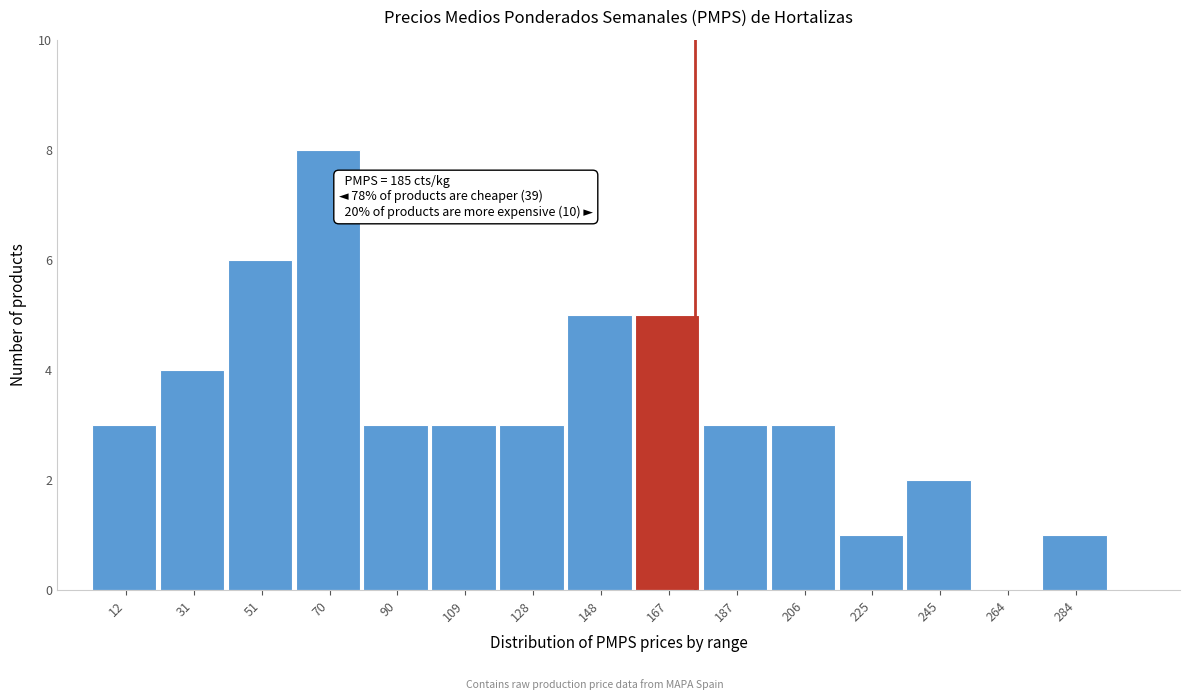

Reading left to right, what are all the values shown in this chart?

12=3	31=4	51=6	70=8	90=3	109=3	128=3	148=5	167=5	187=3	206=3	225=1	245=2	264=0	284=1